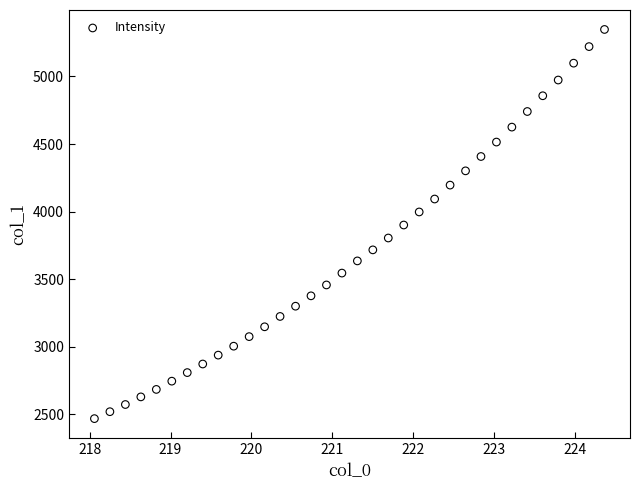

What is the range of X values (max minus min)?

6.3